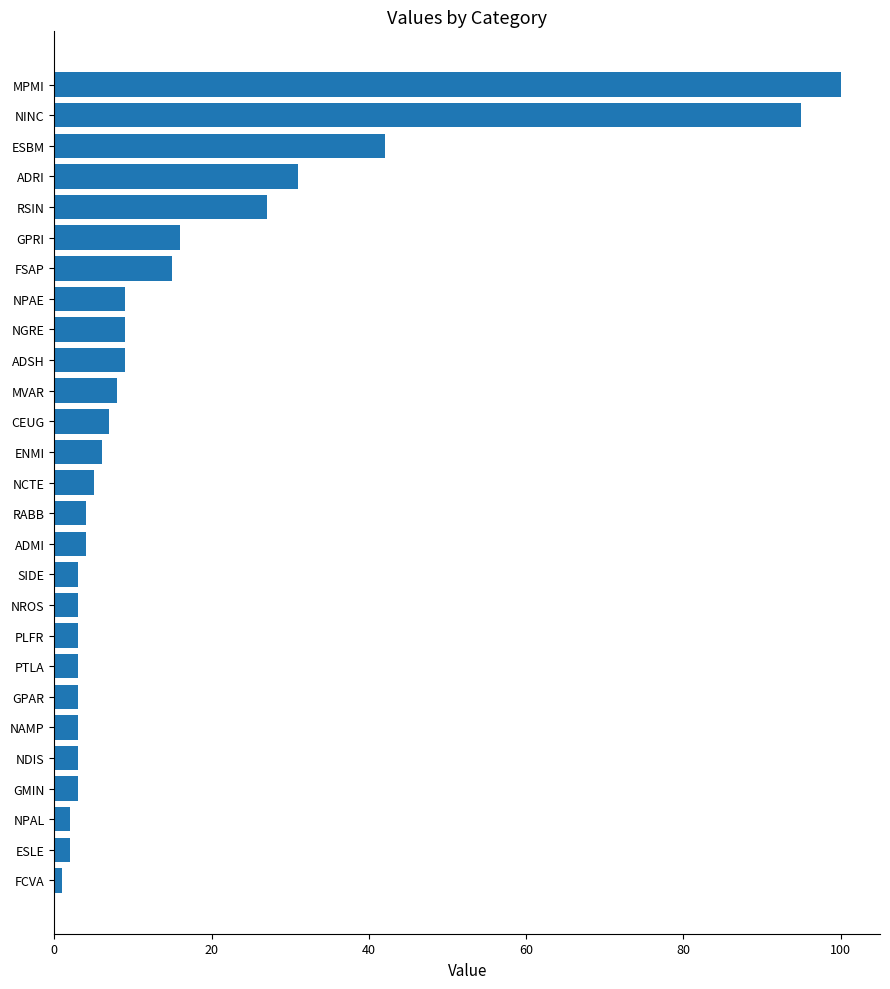

Between ENMI and GPRI, which is larger?

GPRI